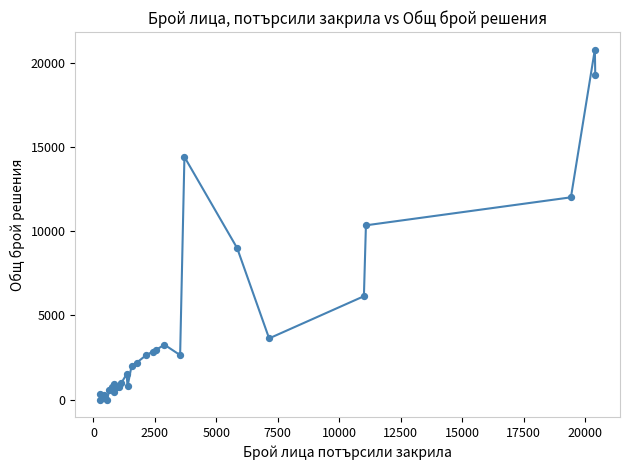

What is the greatest value displayed?

20787